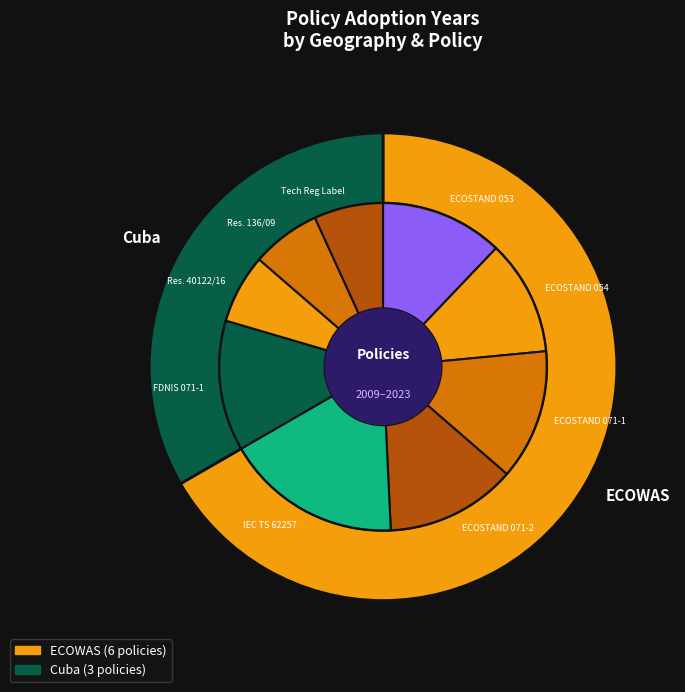

The ECOSTAND 054: 2015 slice represents 20% of the pie. True or false?

False